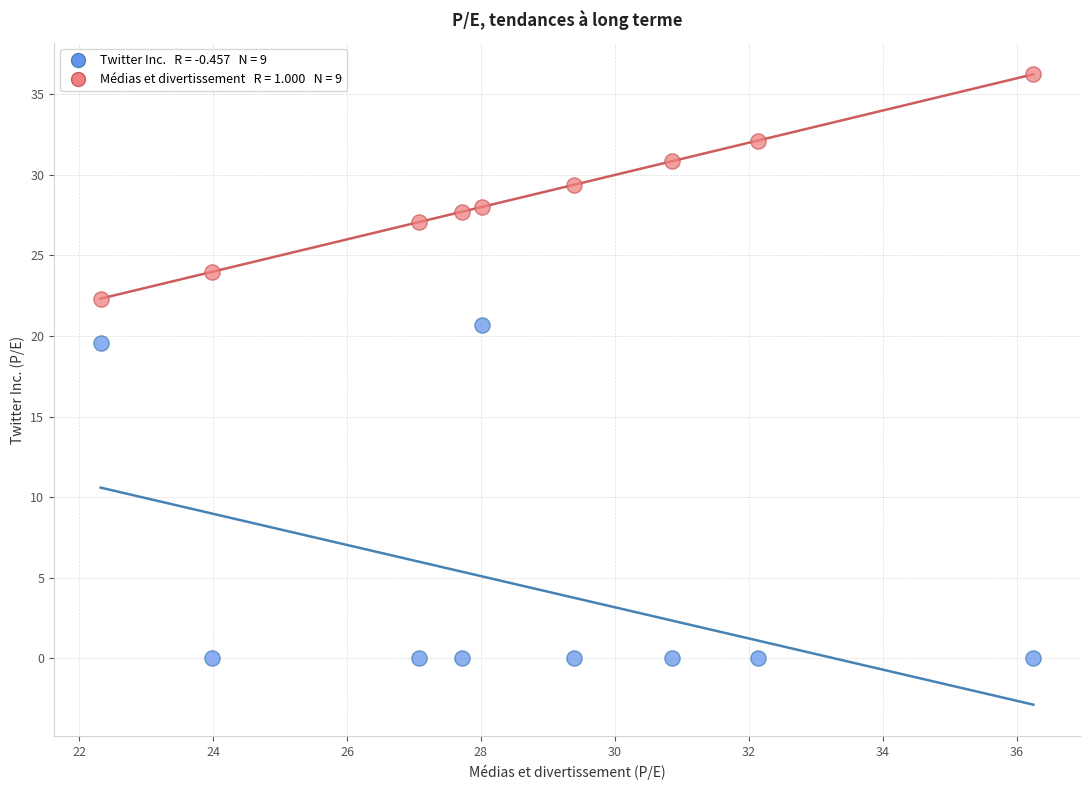

Across all series, what Y value is closest to 18?

19.6